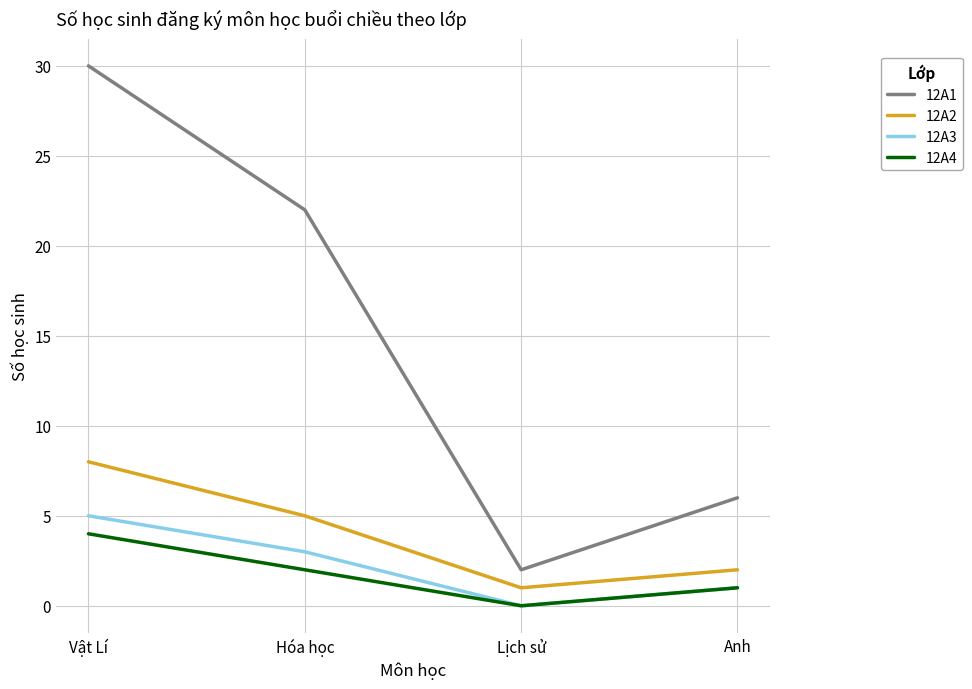

The value of 12A3 at Lịch sử is -2. True or false?

False